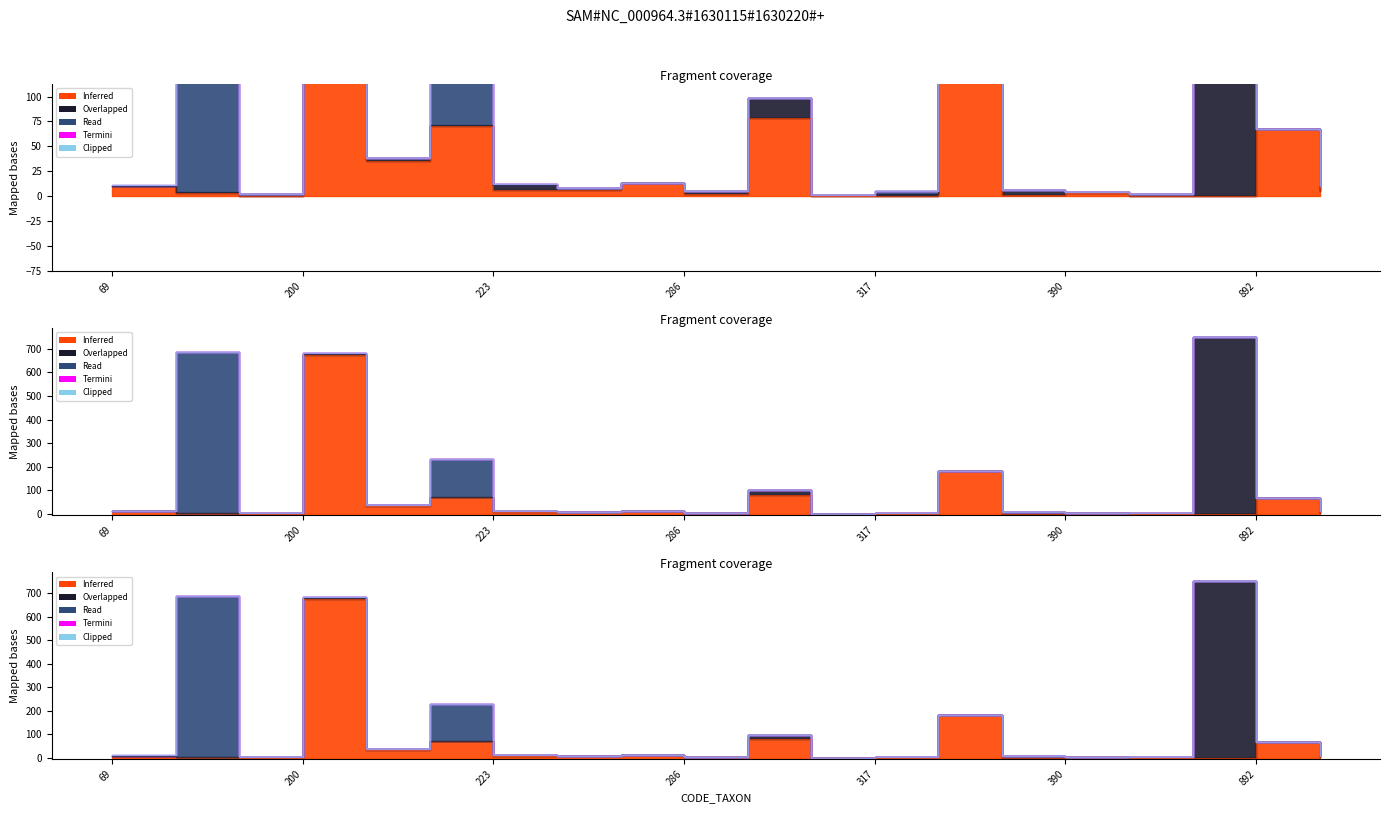

Is the value of Clipped at 933 greater than the value of Read at 223?

No